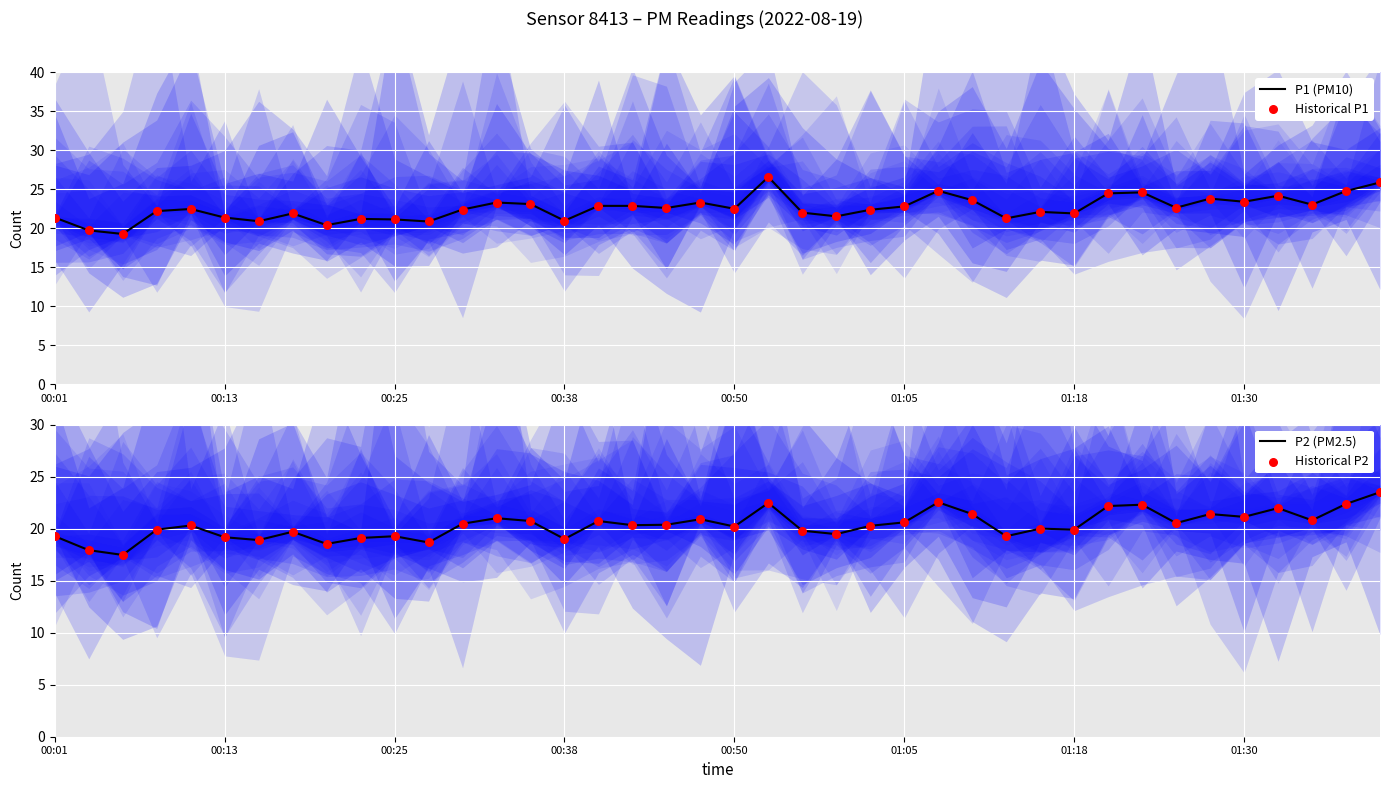

Which series reaches the minimum Y coordinate?

P2 (PM2.5)